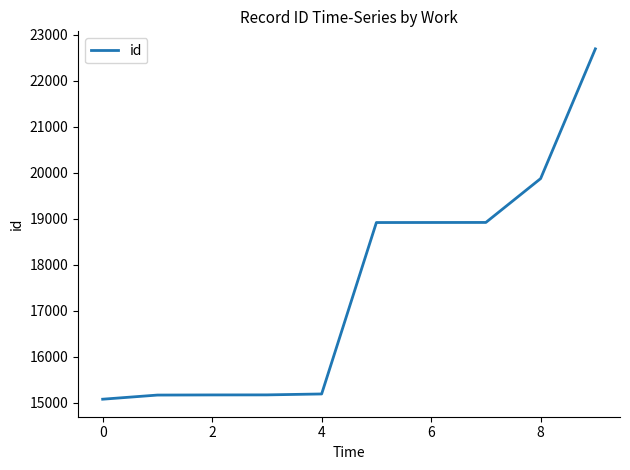

What is the difference between the maximum and minimum values?

7621